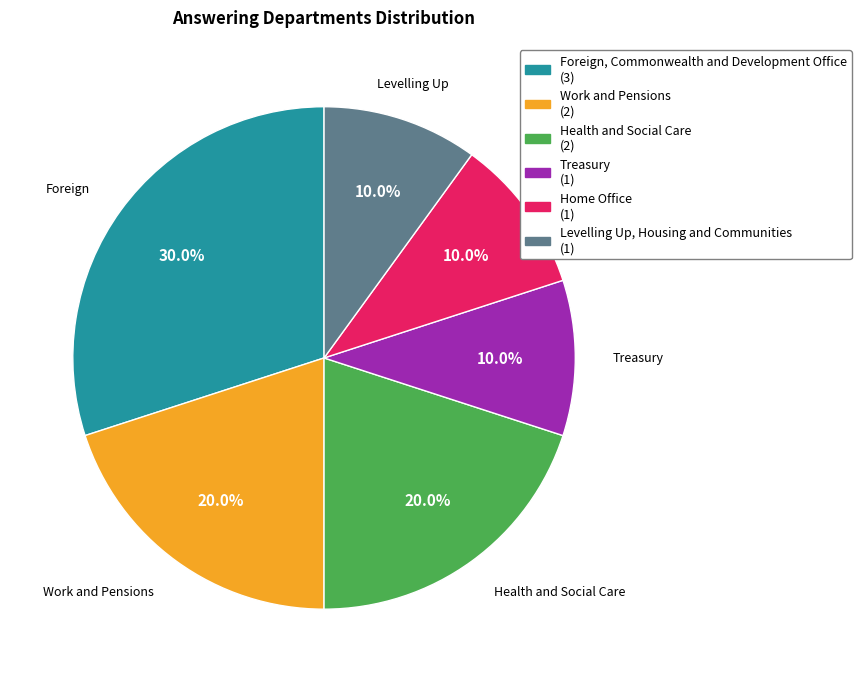

Which slice is the largest?

Foreign, Commonwealth and Development Office